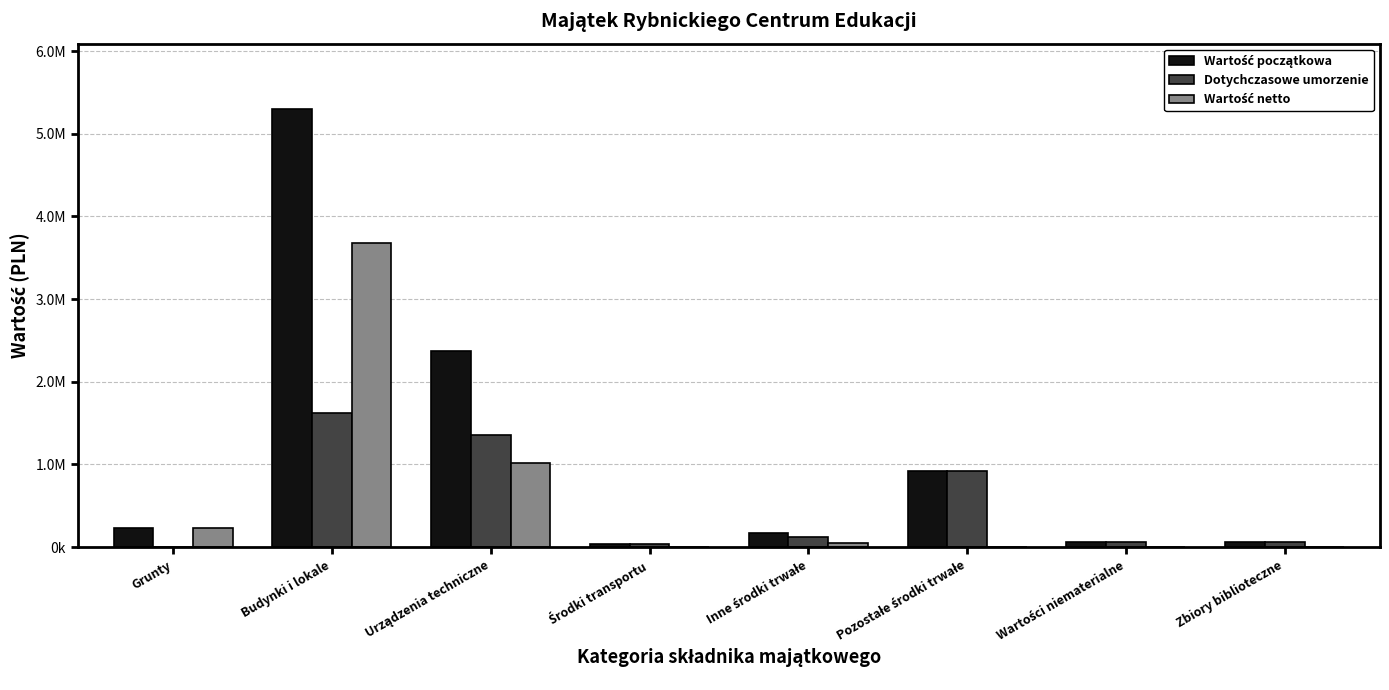

Does the chart contain stacked bars?

No